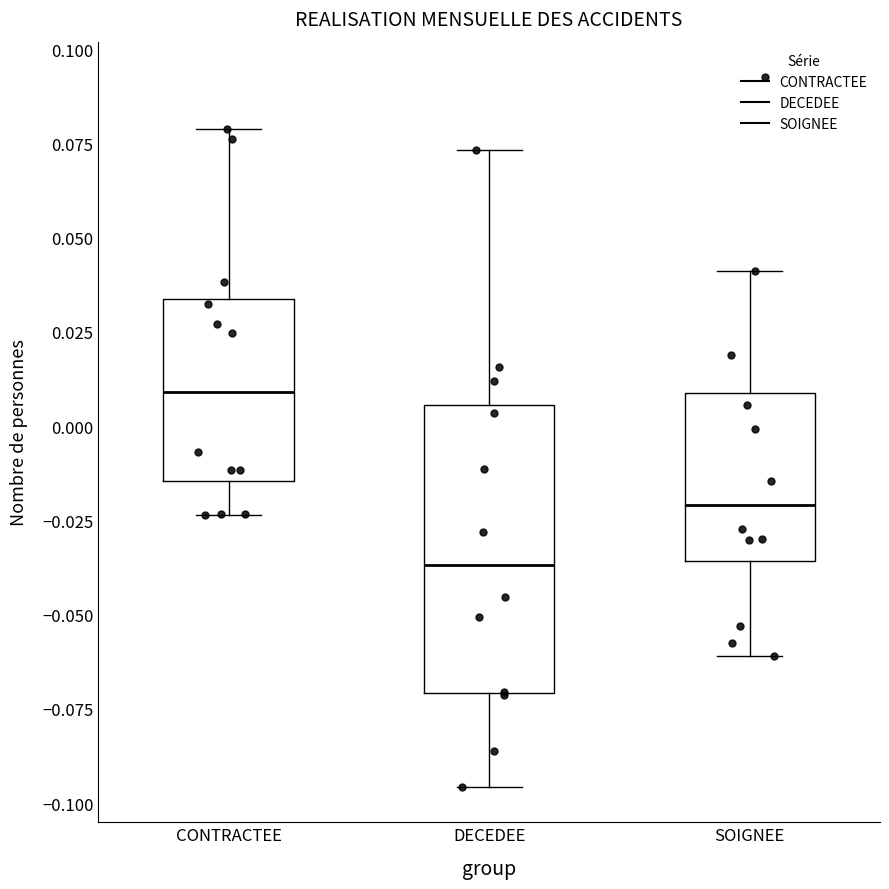

Where does the upper whisker of the box for CONTRACTEE end on the y-axis? The values are not printed on the chart, so give them approximately, as read against the axis.

0.080